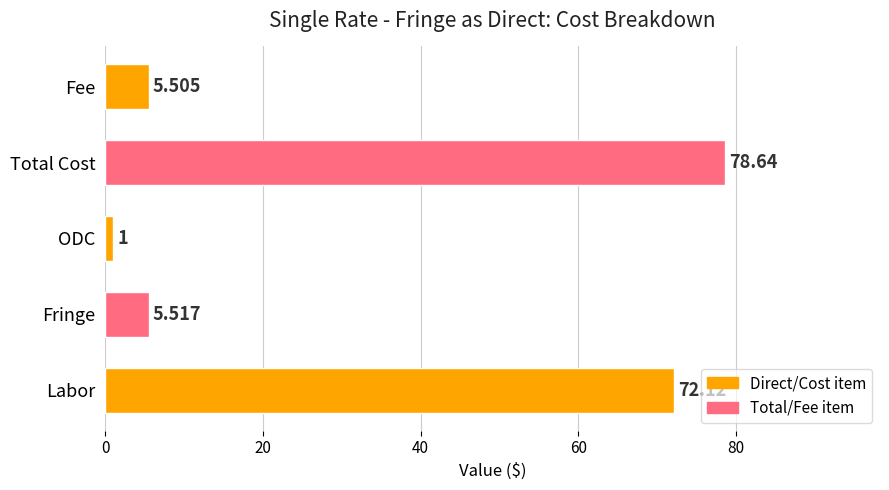

Which label corresponds to the largest value in the chart?

Total Cost